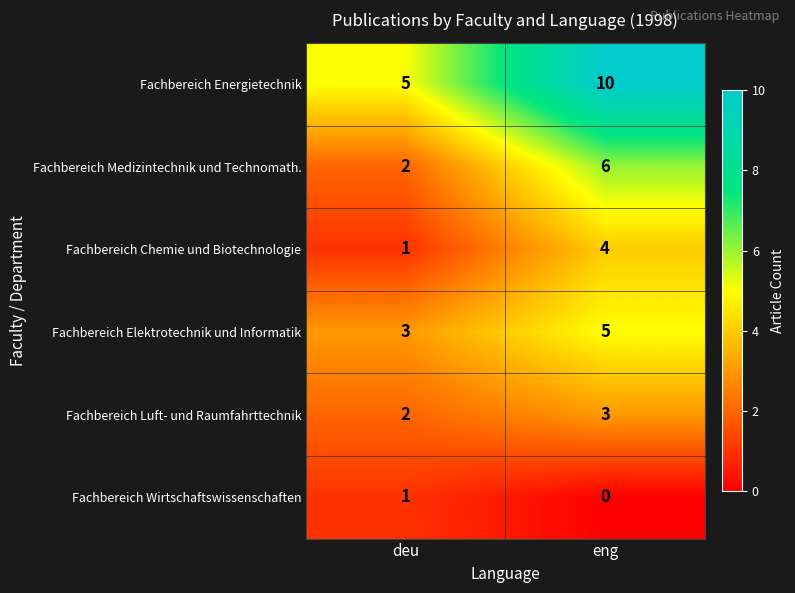

What is the total value across all series at eng?

28